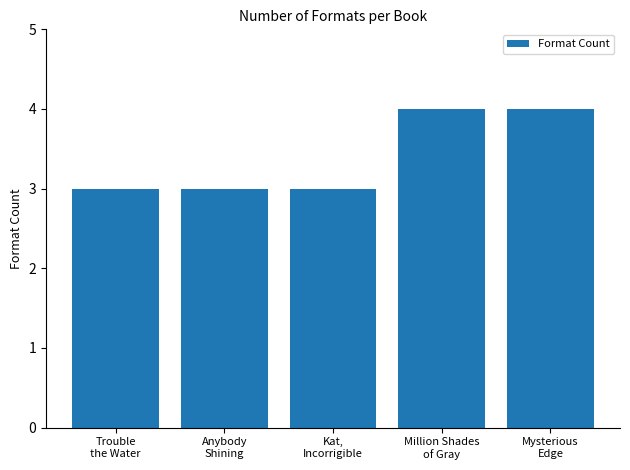

What is the greatest value displayed?

4